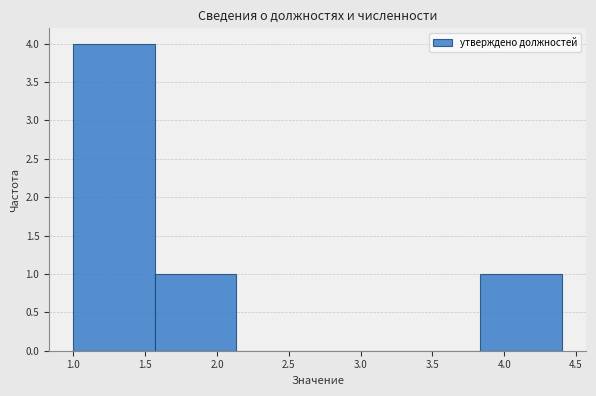

How tall is the bar that spans 3.85 to 4.40 on the x-axis? Neither the bar edges nor the heights are printed on the chart, so give them approximately, as read against the axes.

1